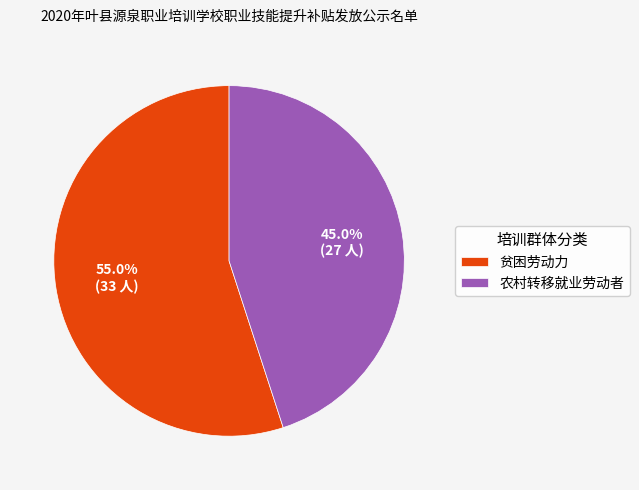

Which has a higher value, 农村转移就业劳动者 or 贫困劳动力?

贫困劳动力